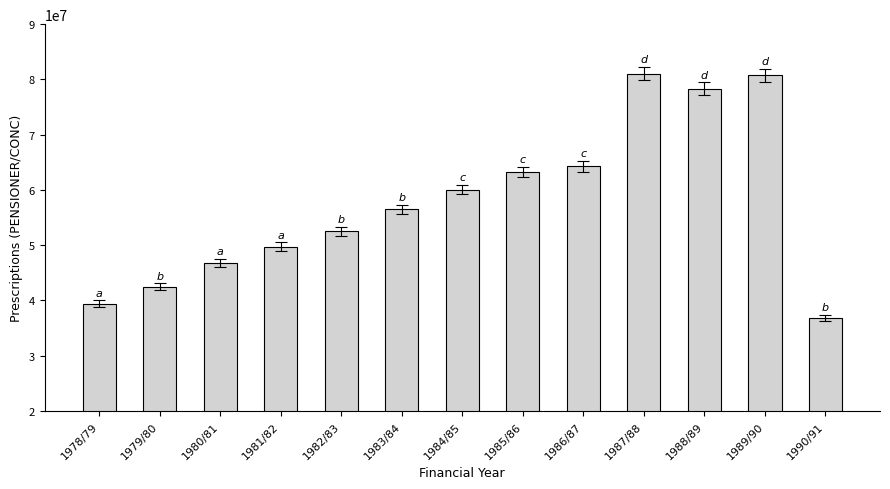

At which category does the chart reach its minimum across all series?

1990/91